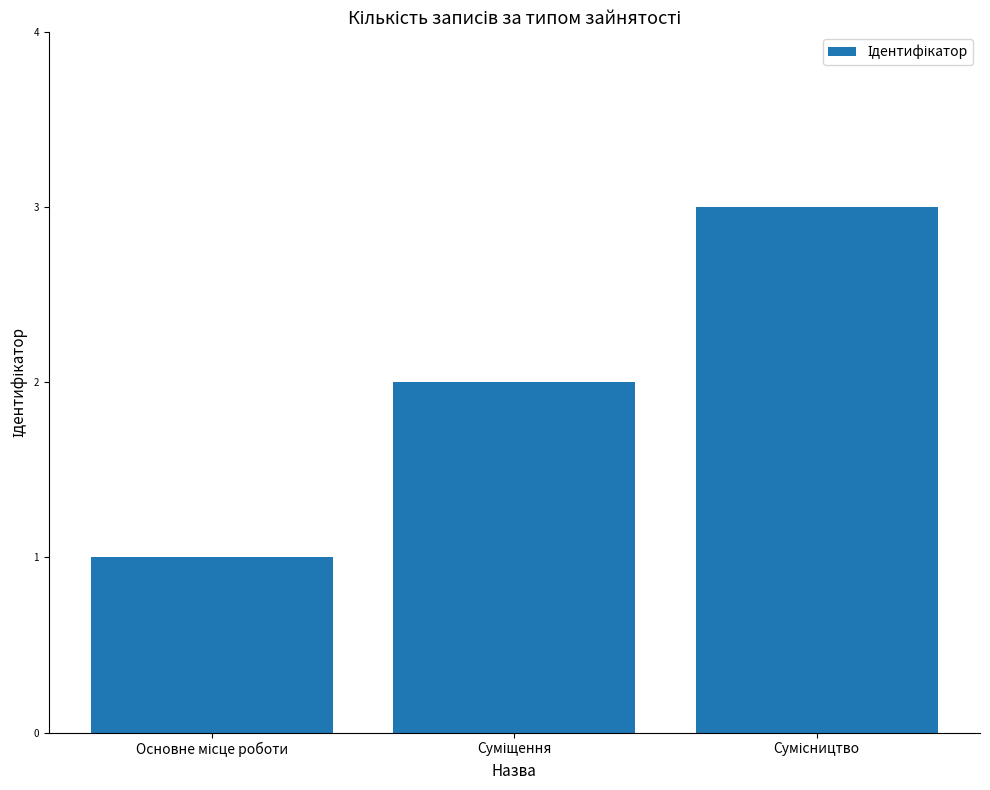

How many distinct data groups are displayed?

1